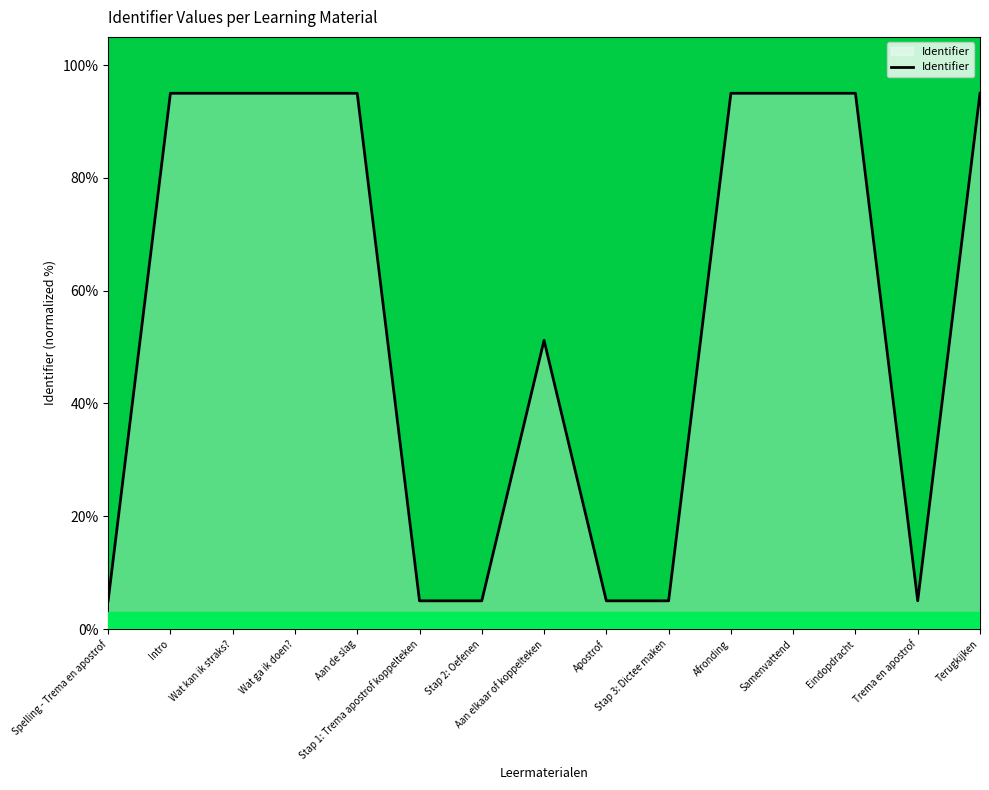

What is the change in value from Aan elkaar of koppelteken to Stap 3: Dictee maken?

-46.2